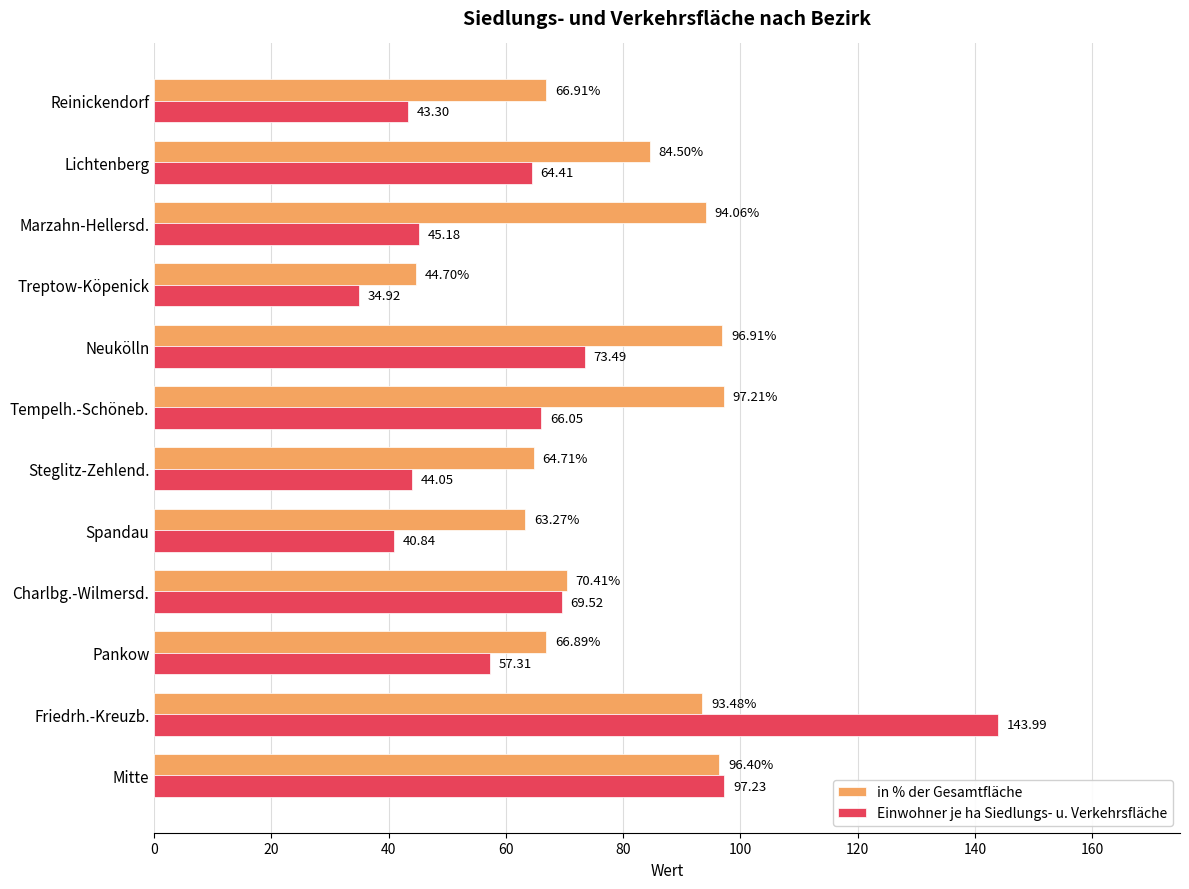

At Reinickendorf, list the series in order from largest to smallest.

in % der Gesamtfläche, Einwohner je ha Siedlungs- u. Verkehrsfläche